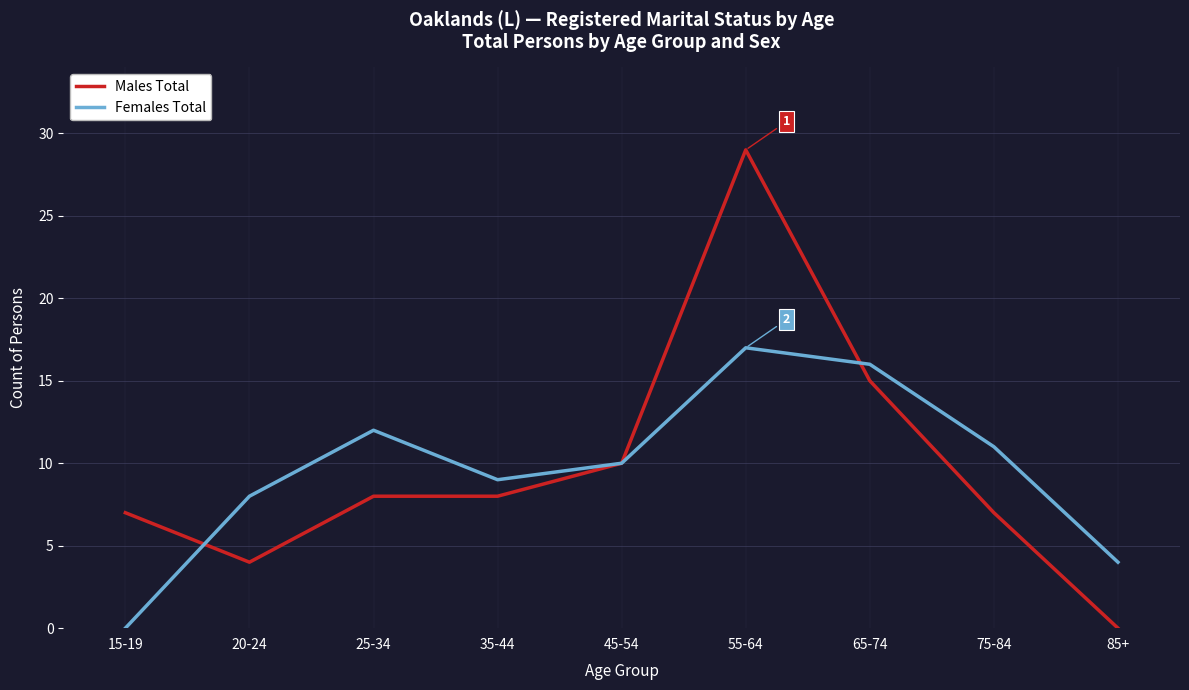

Which series ends up on top after the final intersection of Males Total and Females Total?

Females Total